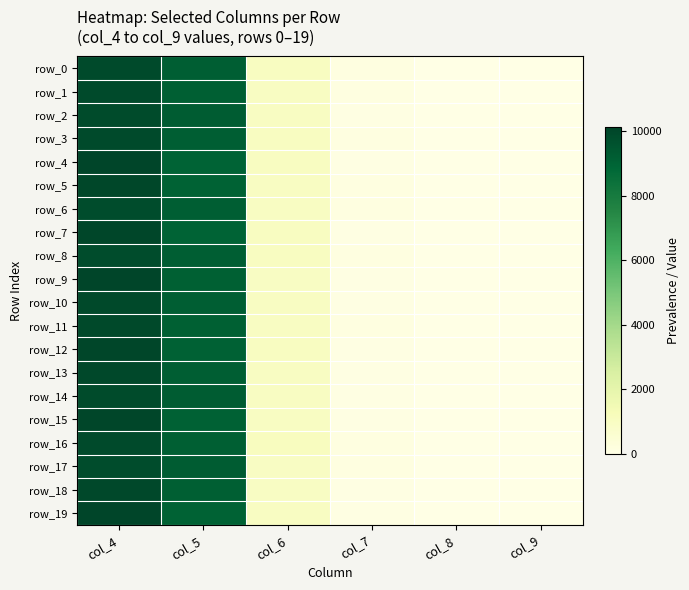

At which label is row_7 closest to 5025?

col_6